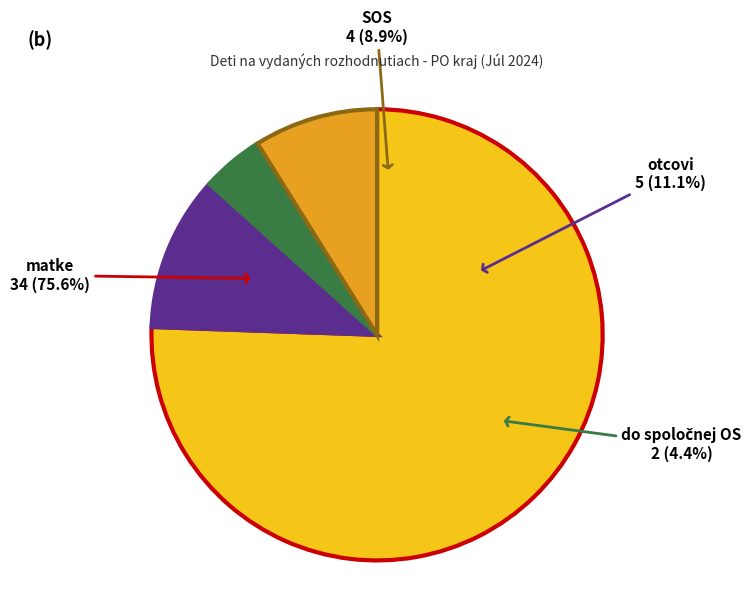

To the nearest percent, what portion does SOS represent?

9%